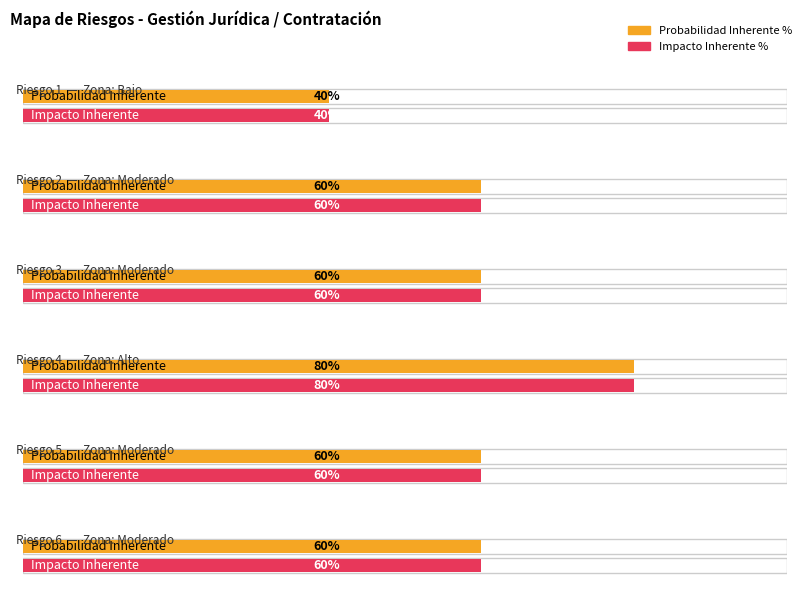

What is the difference between the maximum and minimum values in the Impacto Inherente % series?

0.4